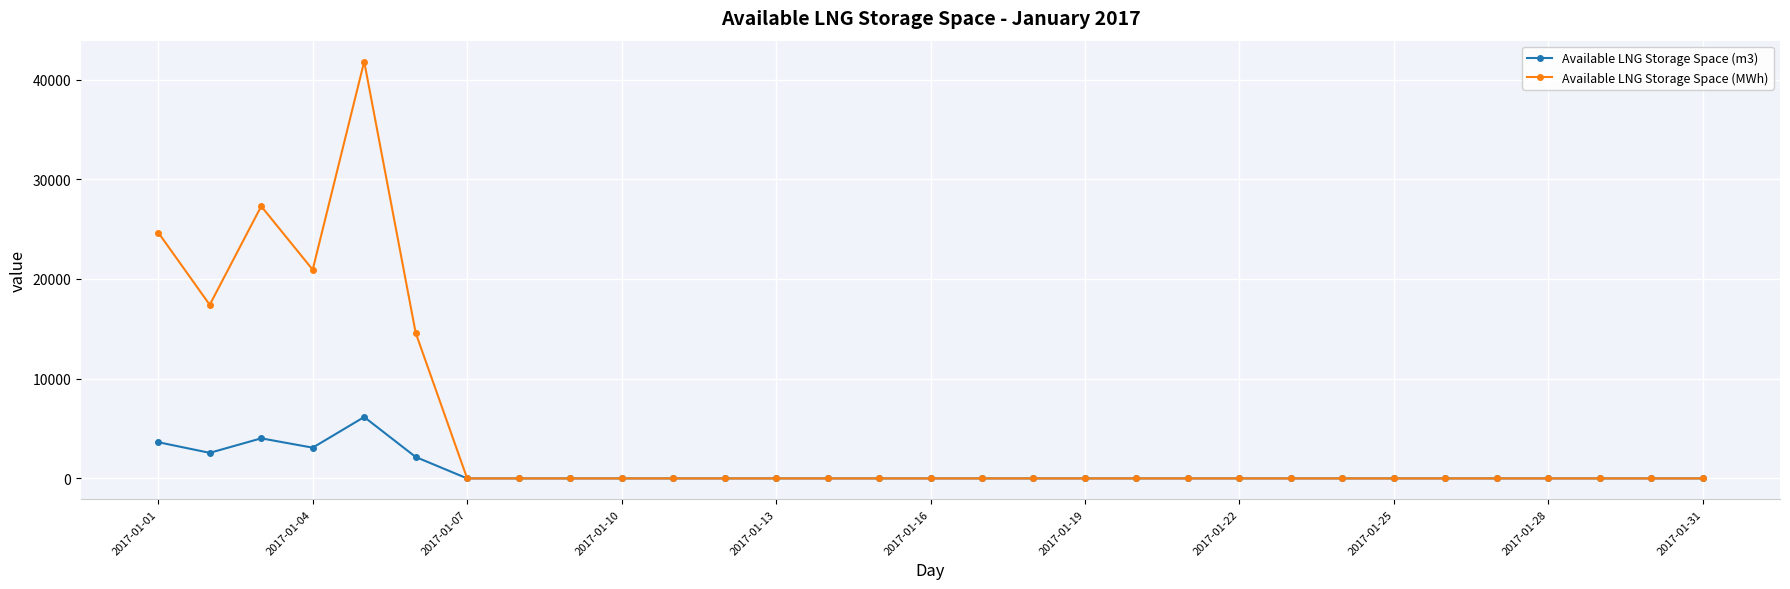

True or false: Available LNG Storage Space (m3) has more than 0 points higher than both neighbors.

True